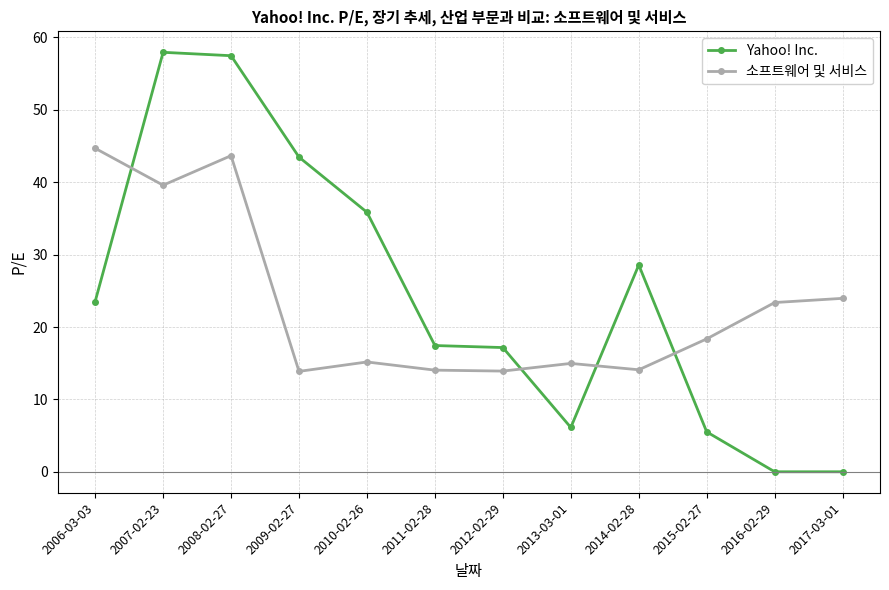

True or false: 소프트웨어 및 서비스 has more than 2 points higher than both neighbors.

True